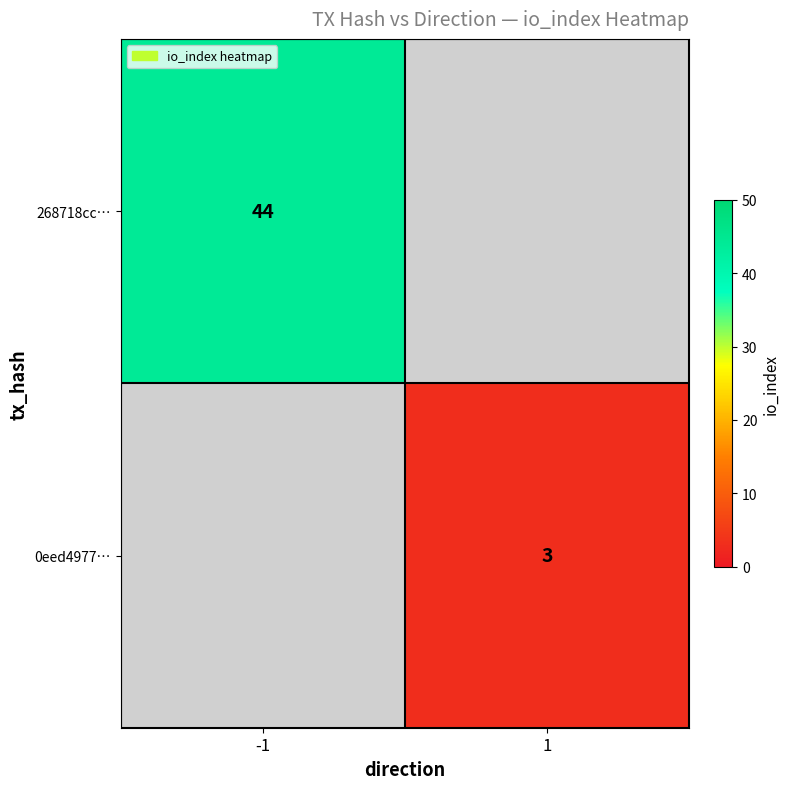

At how many categories does at least one series exceed 20?

1